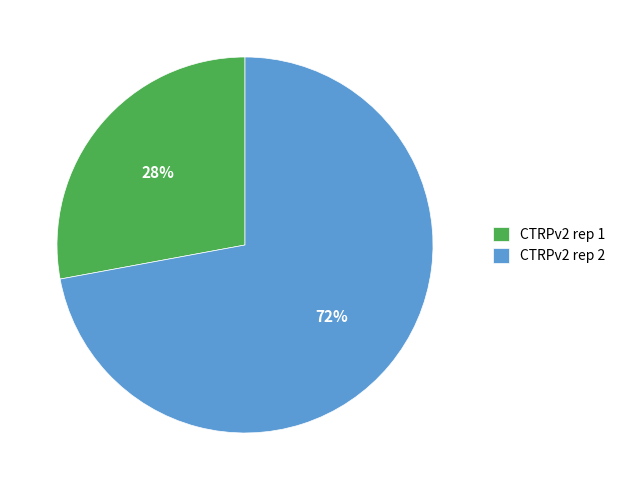

Is the sum of CTRPv2 rep 2 and CTRPv2 rep 1 greater than half?

Yes